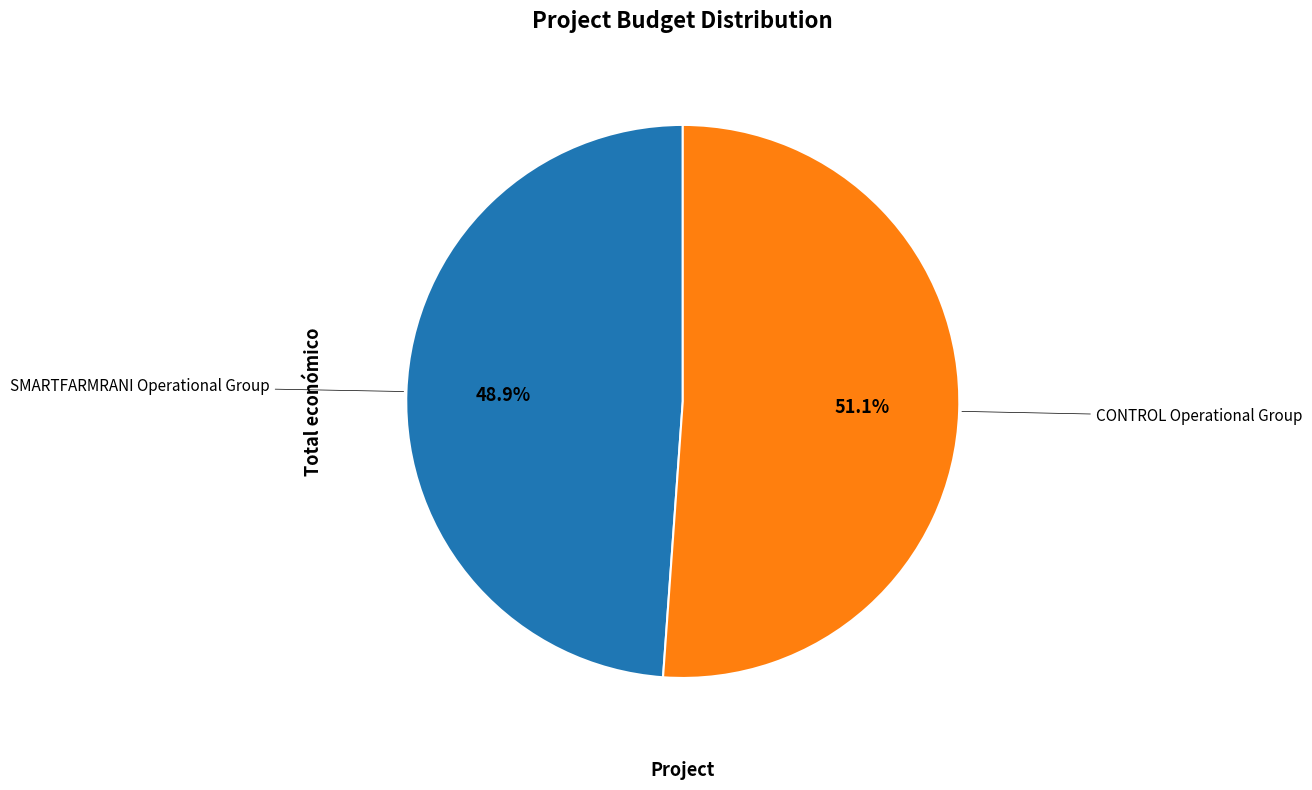

Is there any slice that represents more than half of the pie?

Yes